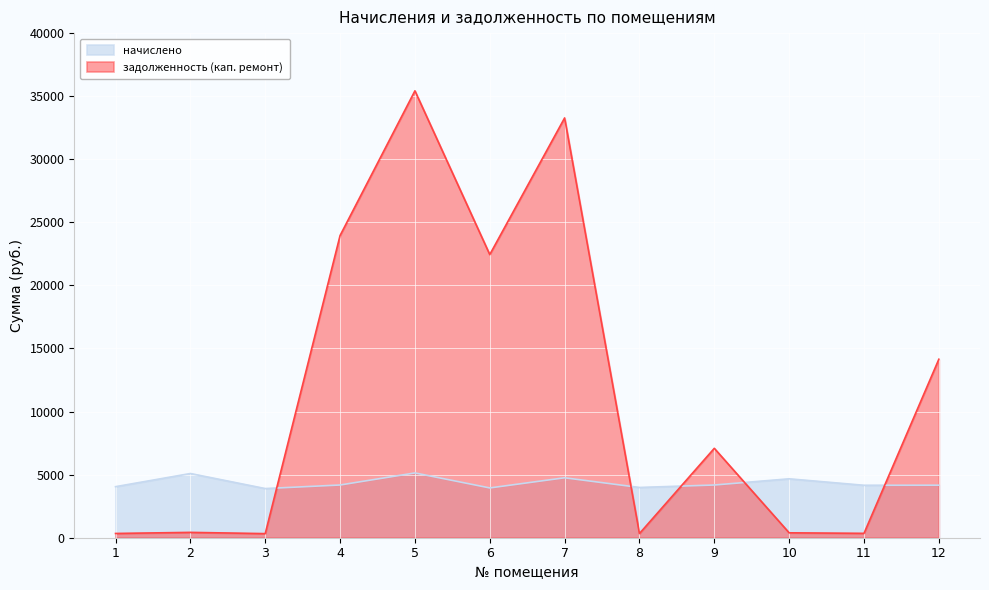

What is the minimum value shown in the chart?

324.8